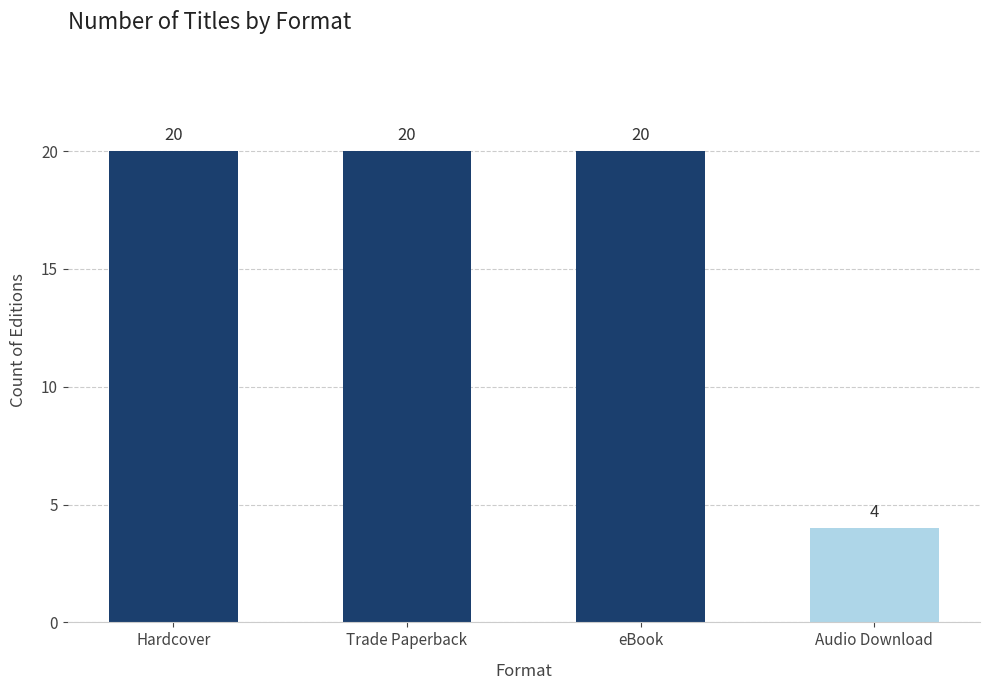

True or false: the data shows 6 at Audio Download.

False